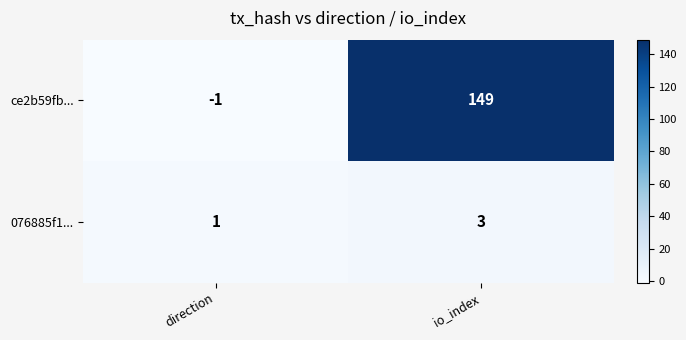

What is the average value of the ce2b59fb... series?

74